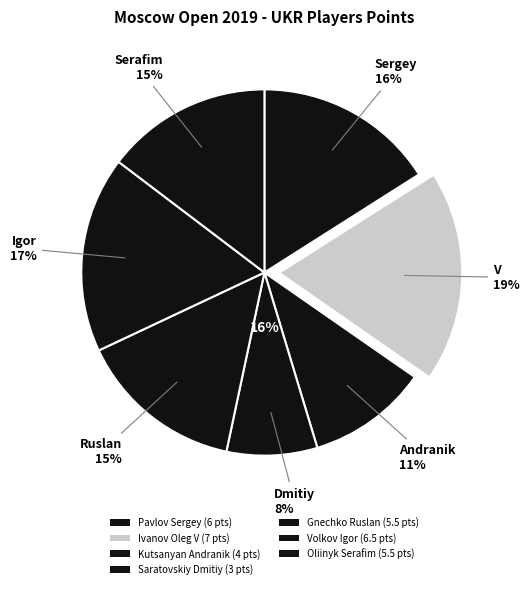

Count the number of slices in the pie.

7